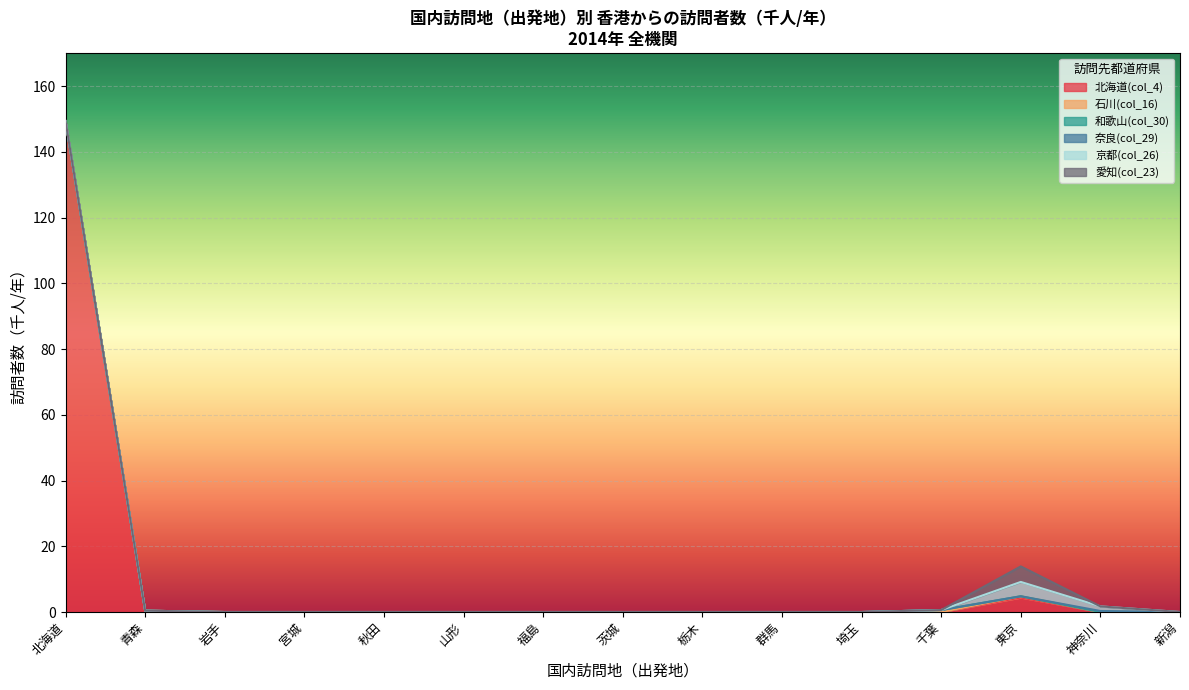

Which series changed the most between 秋田 and 群馬?

北海道